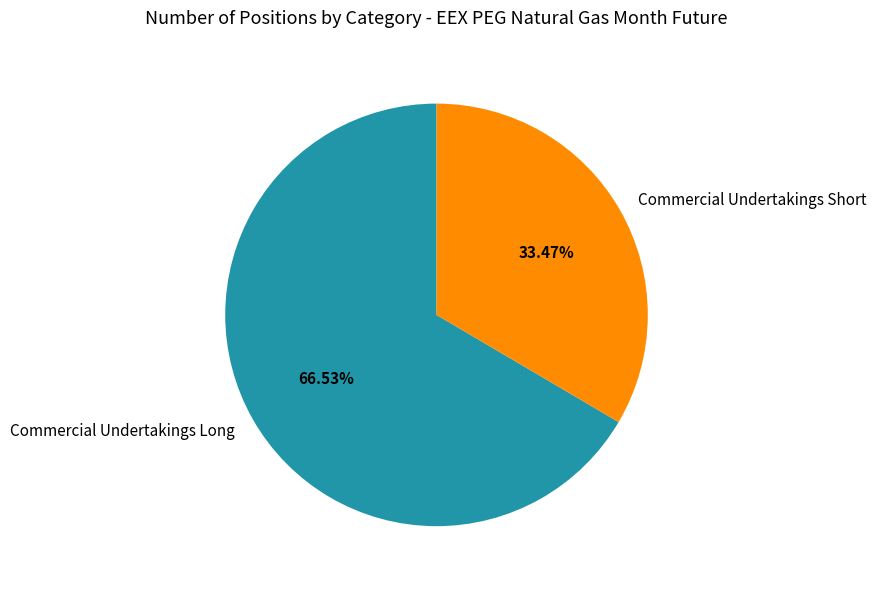

Is it true that Commercial Undertakings Short is 45% of the pie?

False